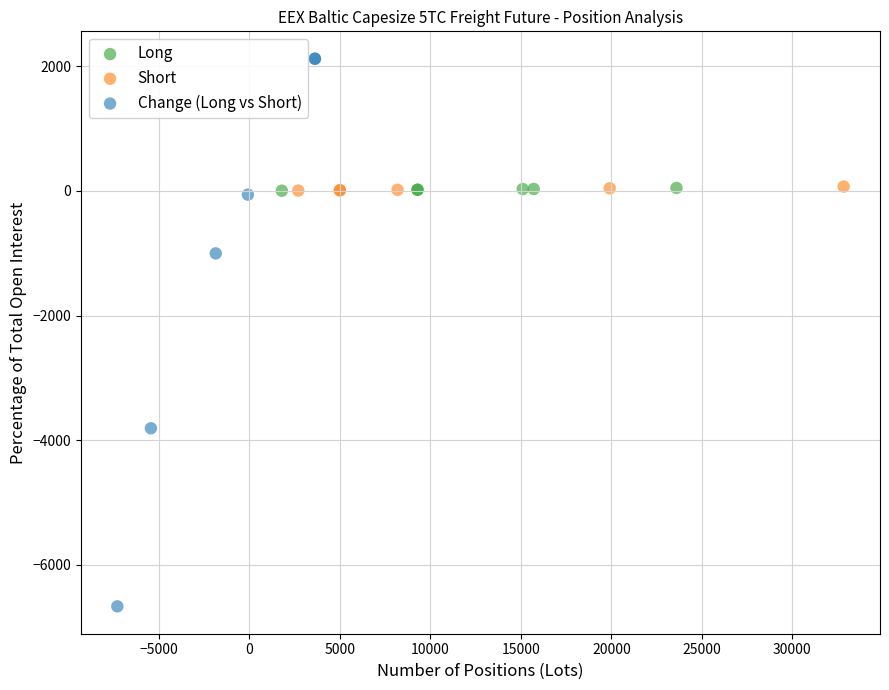

Which series contains the lowest Y value?

Change (Long vs Short)